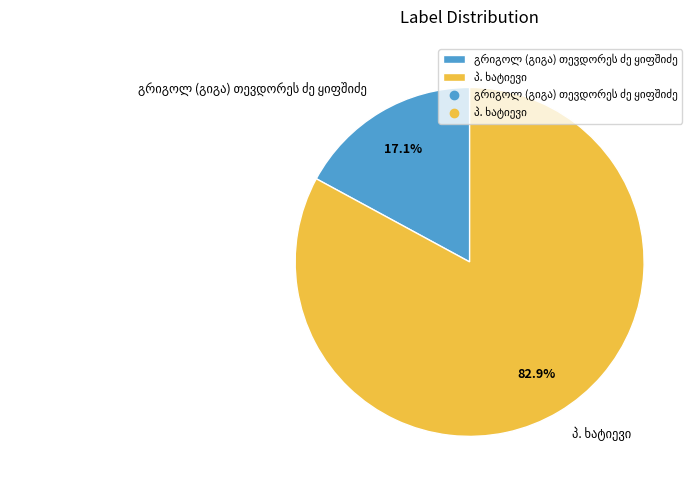

Is there a majority slice in this chart?

Yes